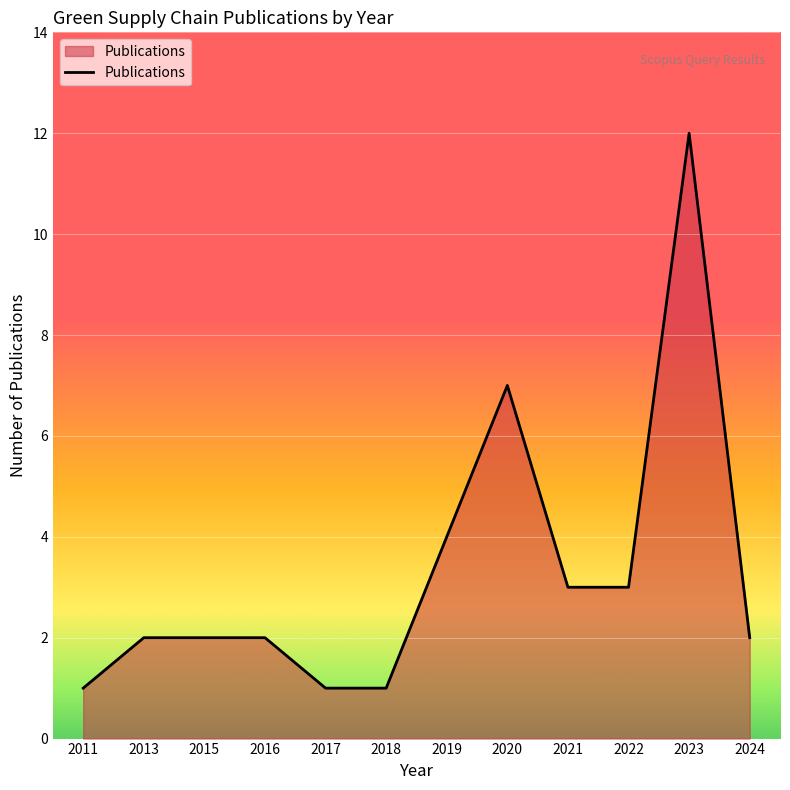

How many distinct data groups are displayed?

1